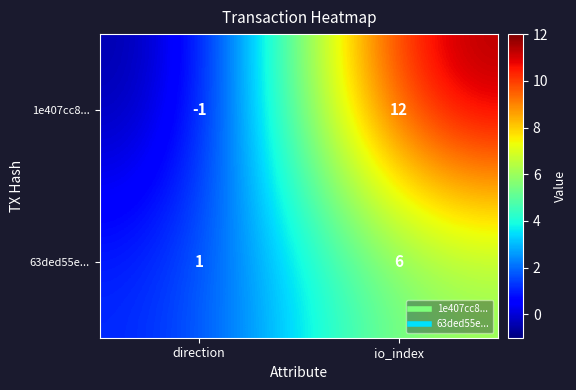

At how many categories does at least one series exceed 11?

1